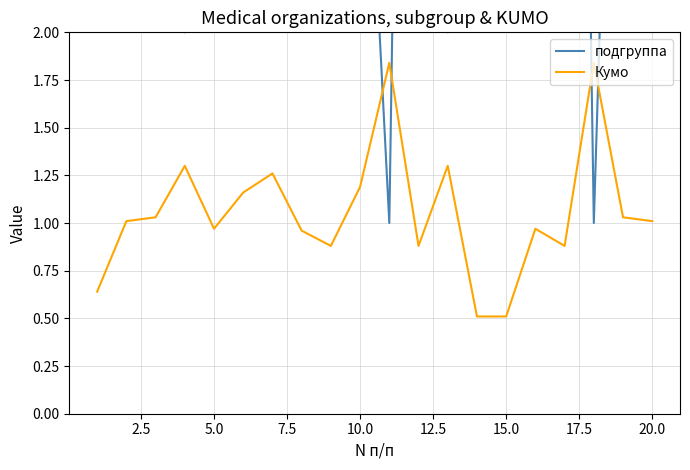

Is it true that подгруппа equals 10.0 at 17.5?

True